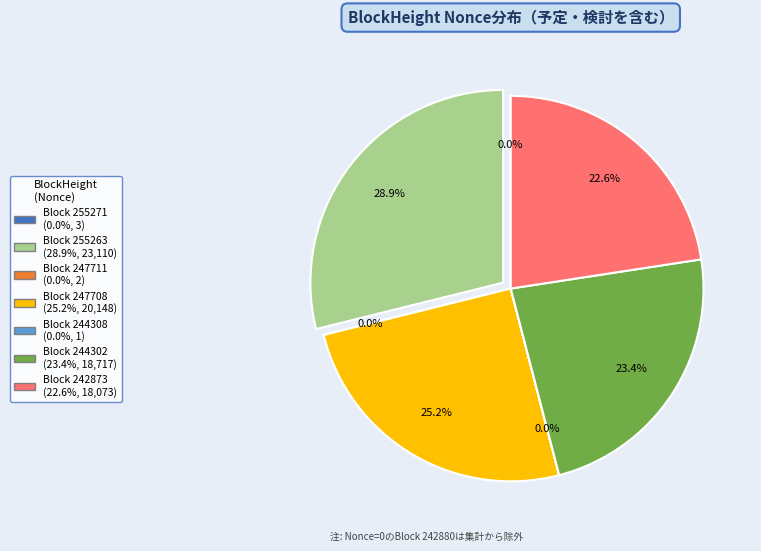

Is there any slice that represents more than half of the pie?

No